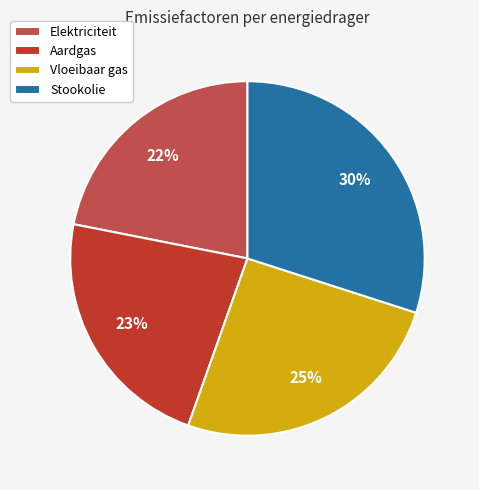

Combined, do Elektriciteit and Vloeibaar gas account for over 50%?

No